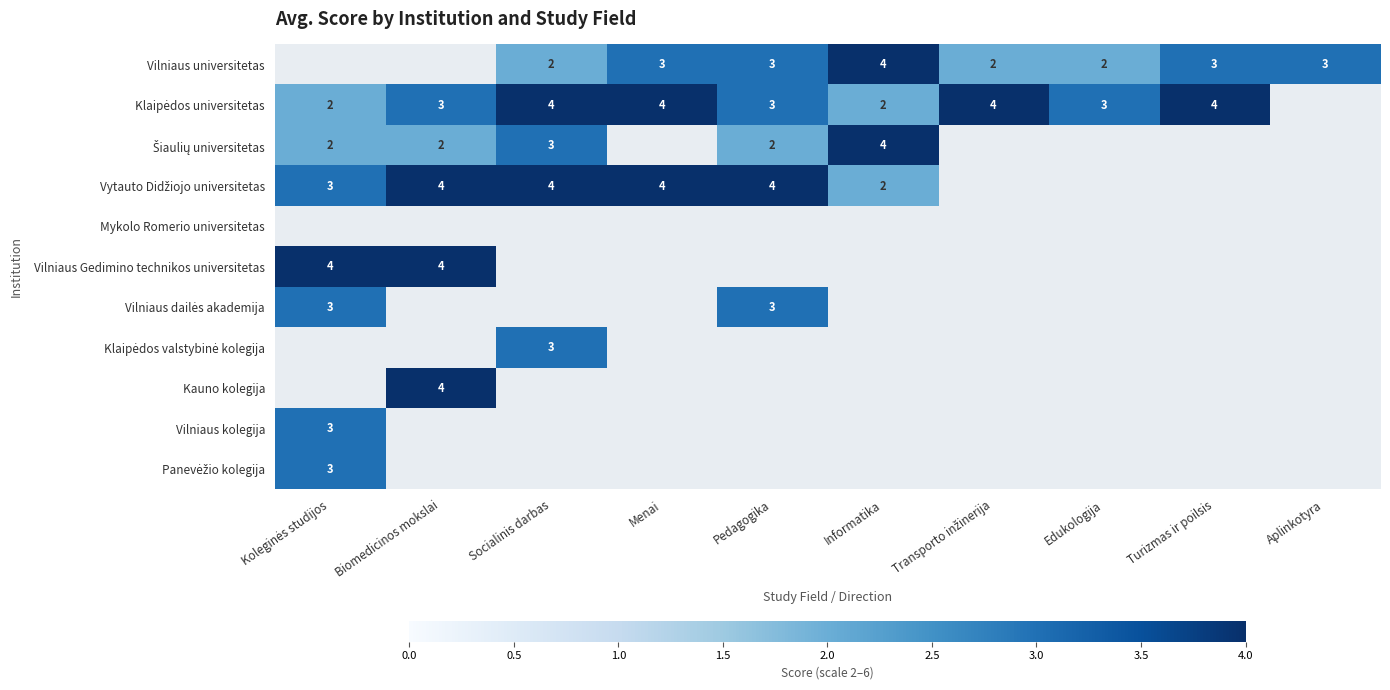

Is the value of Klaipėdos valstybinė kolegija at Pedagogika greater than the value of Šiaulių universitetas at Edukologija?

No